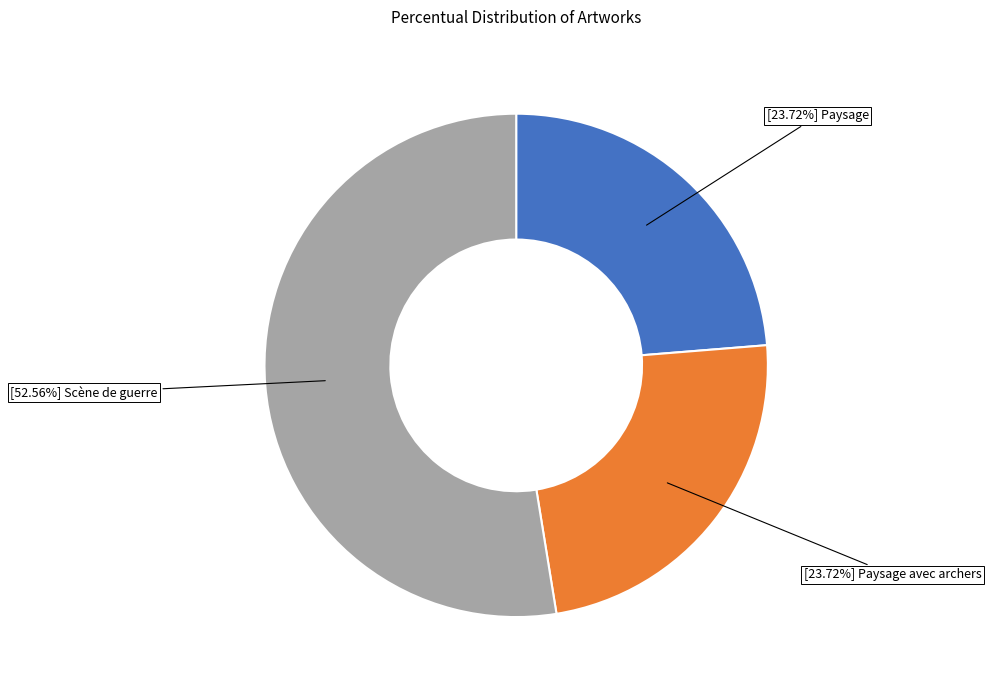

Is there a majority slice in this chart?

Yes